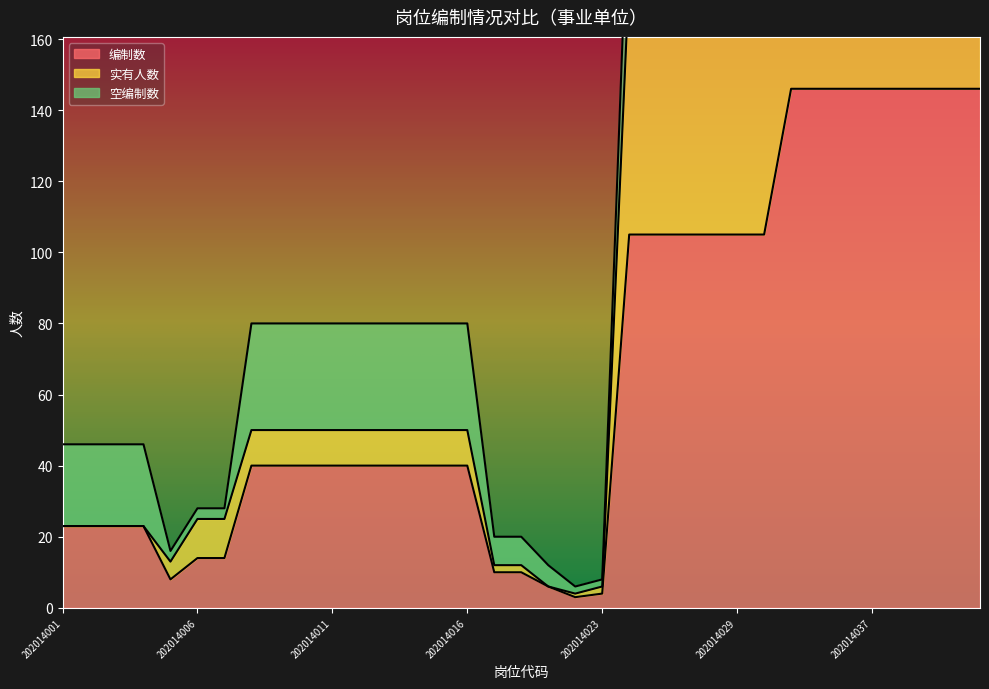

Between 202014030 and 202014036, which is larger?

202014036